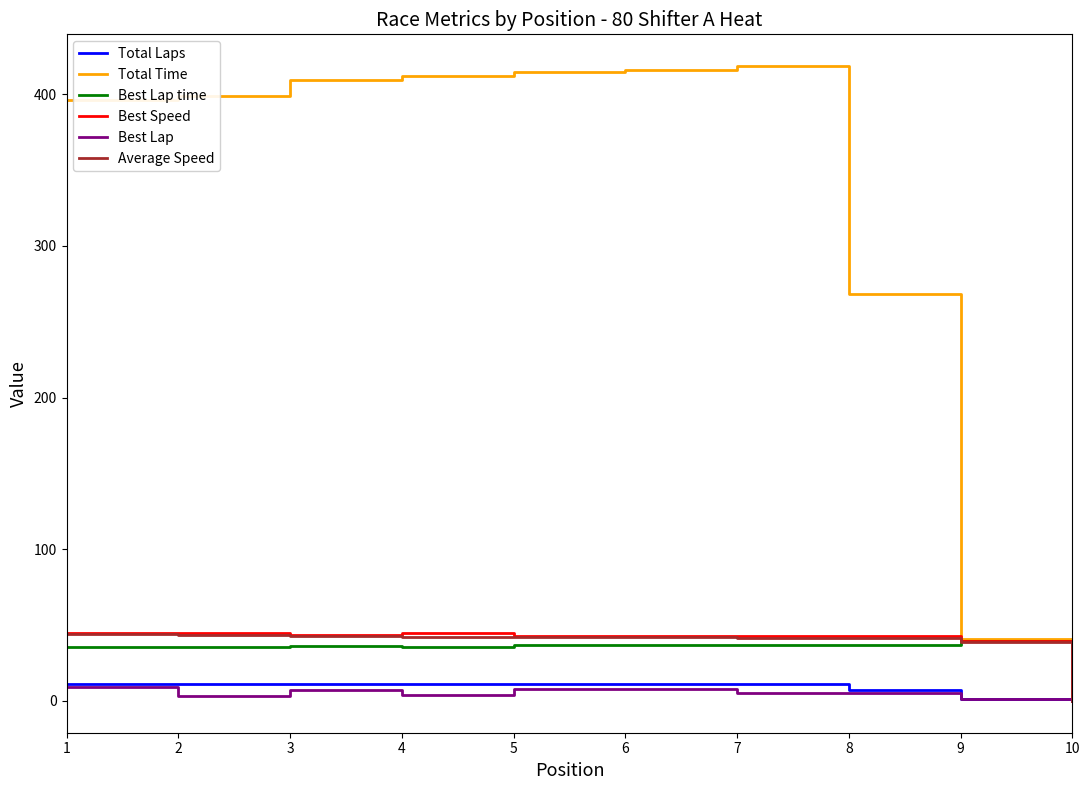

The value of Average Speed at 6 is 57.2. True or false?

False